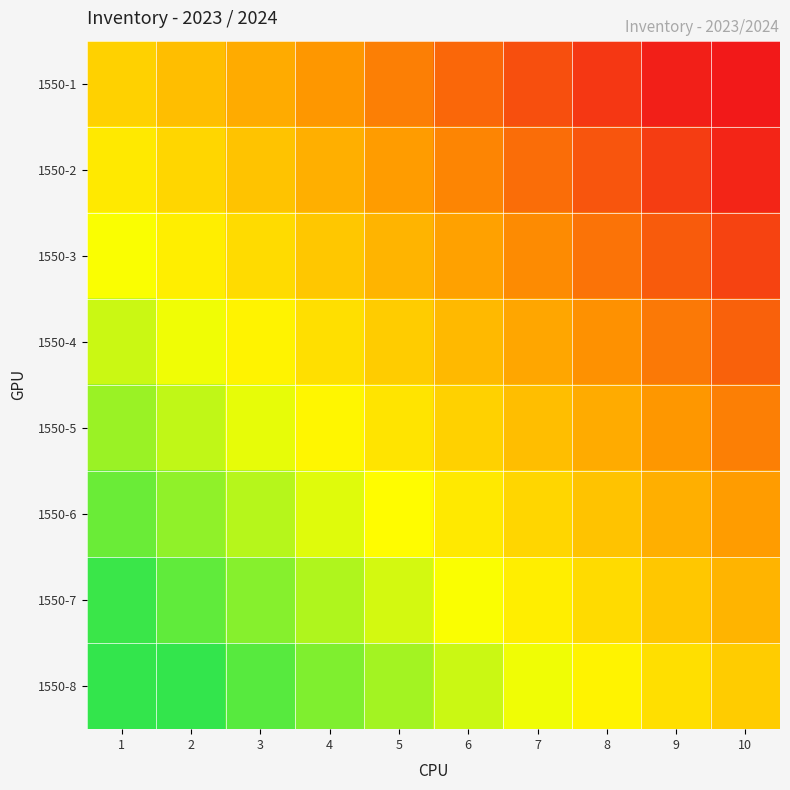

At which category does the chart reach its minimum across all series?

10